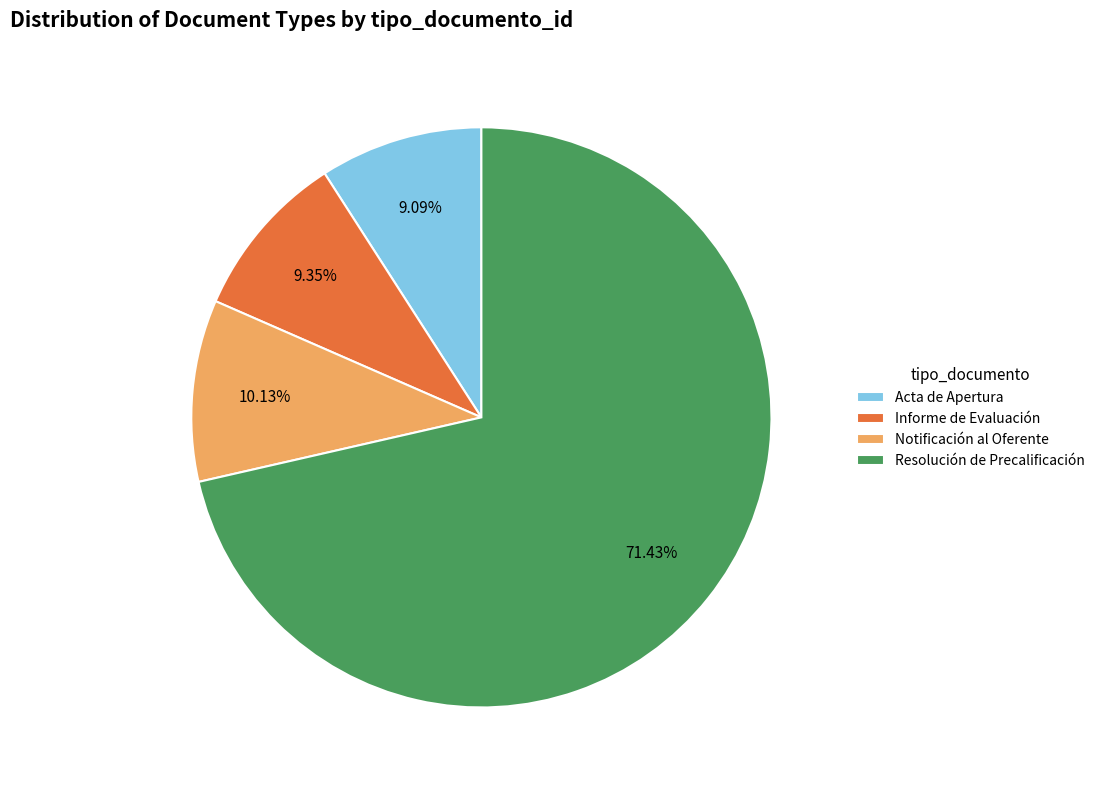

To the nearest percent, what is the difference between the largest and smallest slice percentages?

62%